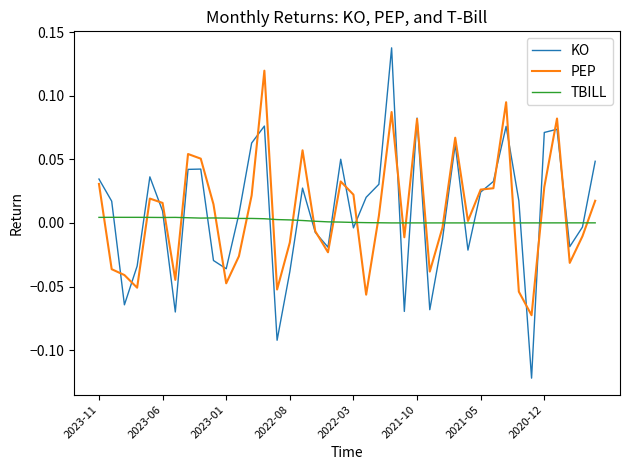

Which series has the largest range (max minus min)?

KO